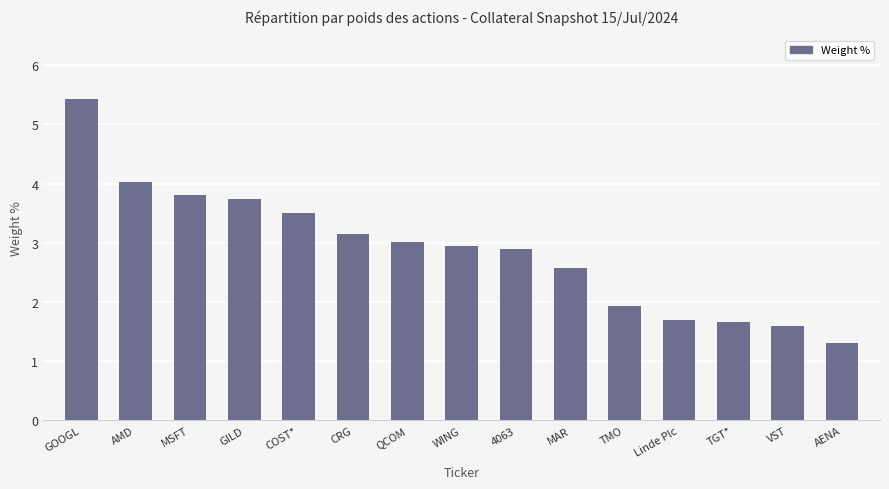

Is it true that the value at COST* is 3.5?

True